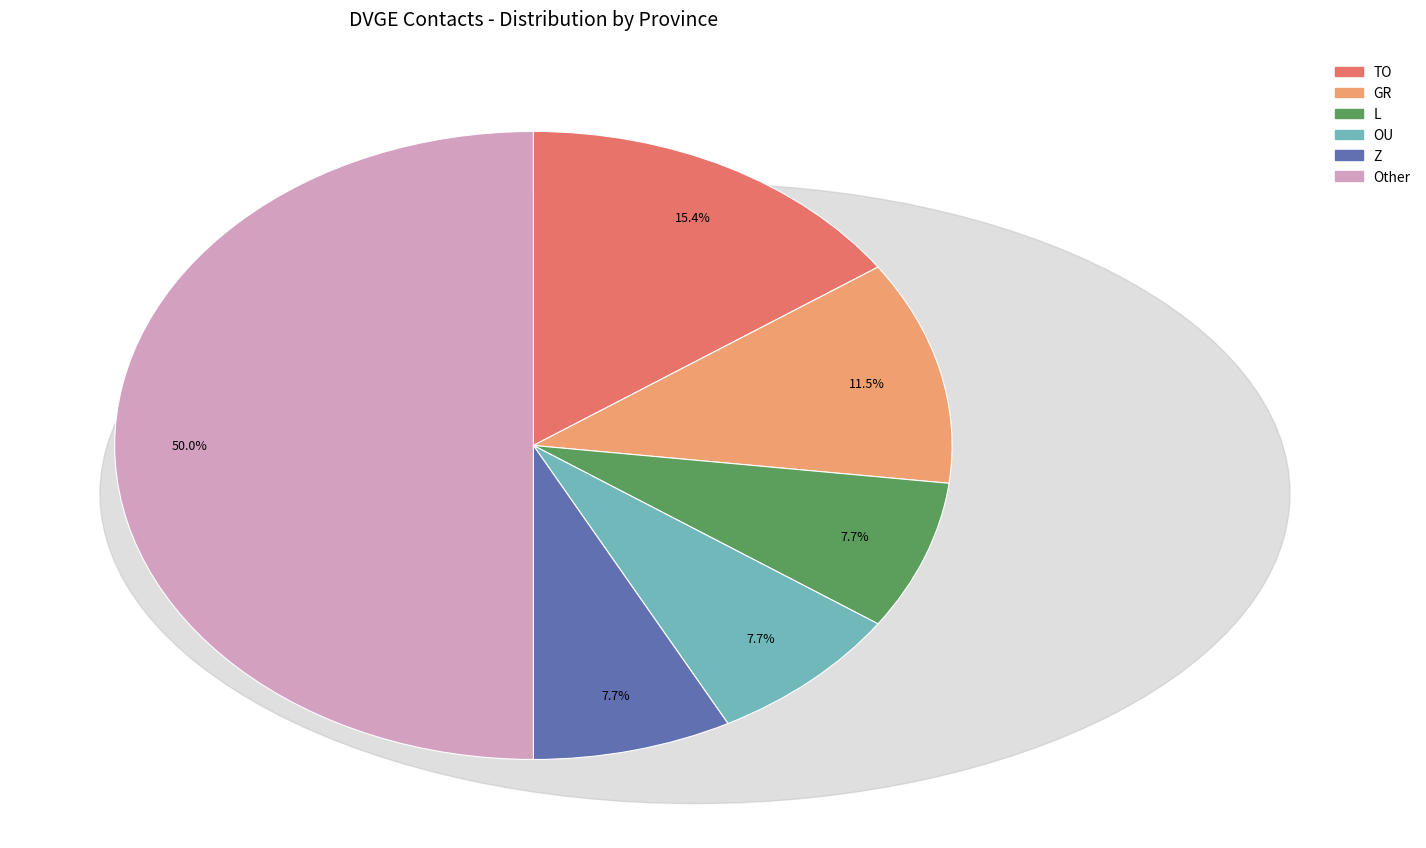

How many segments does this pie chart have?

6